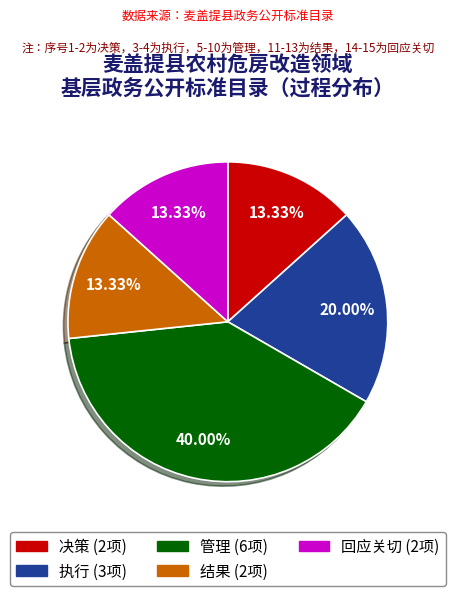

Combined, do 管理 and 执行 account for over 50%?

Yes